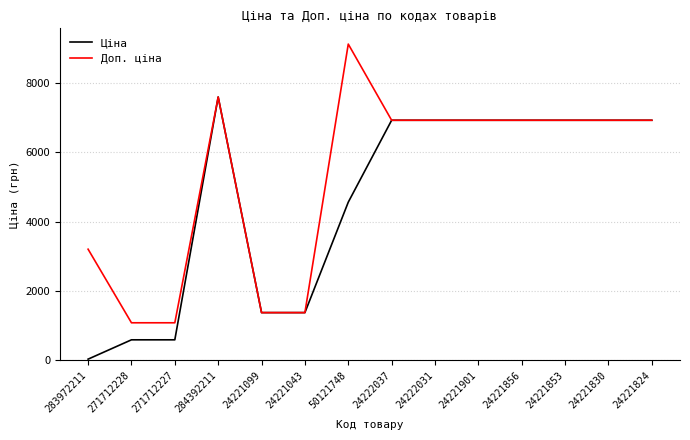

What is the greatest value displayed?

9123.7